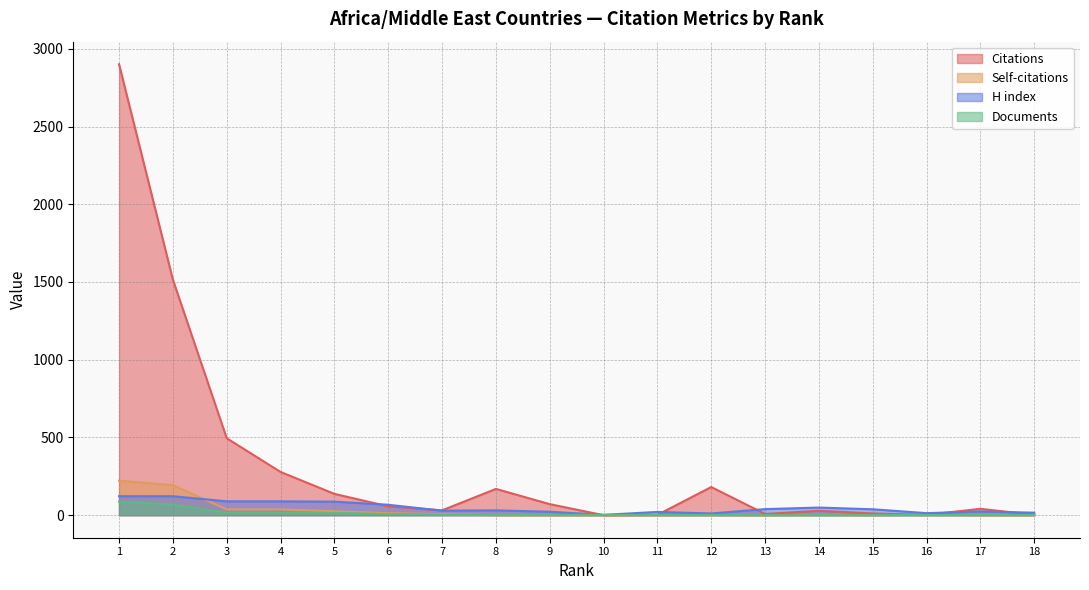

What is the total value across all series at 2?

1898